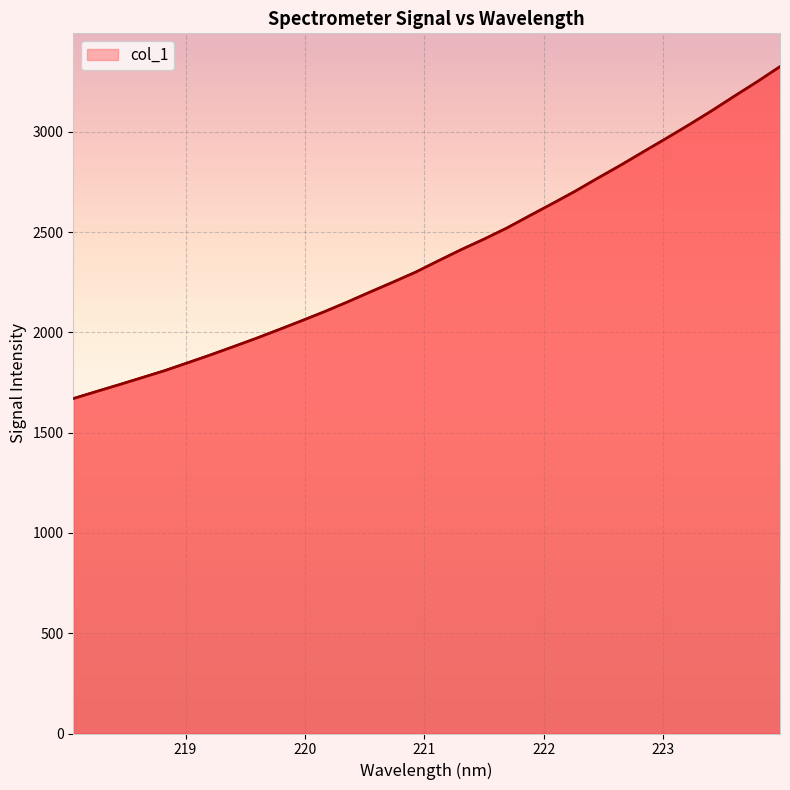

What is the greatest value displayed?

3325.6